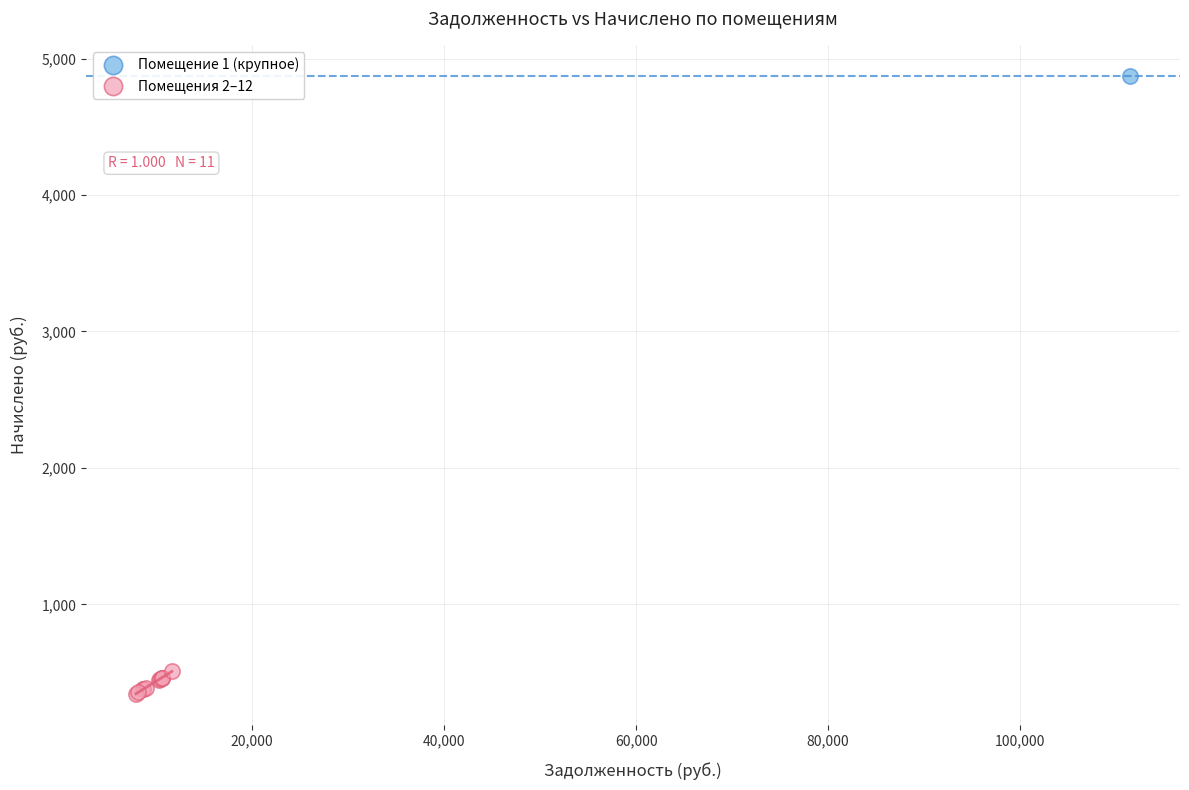

What are all the series names shown in the legend?

Помещение 1 (крупное), Помещения 2–12